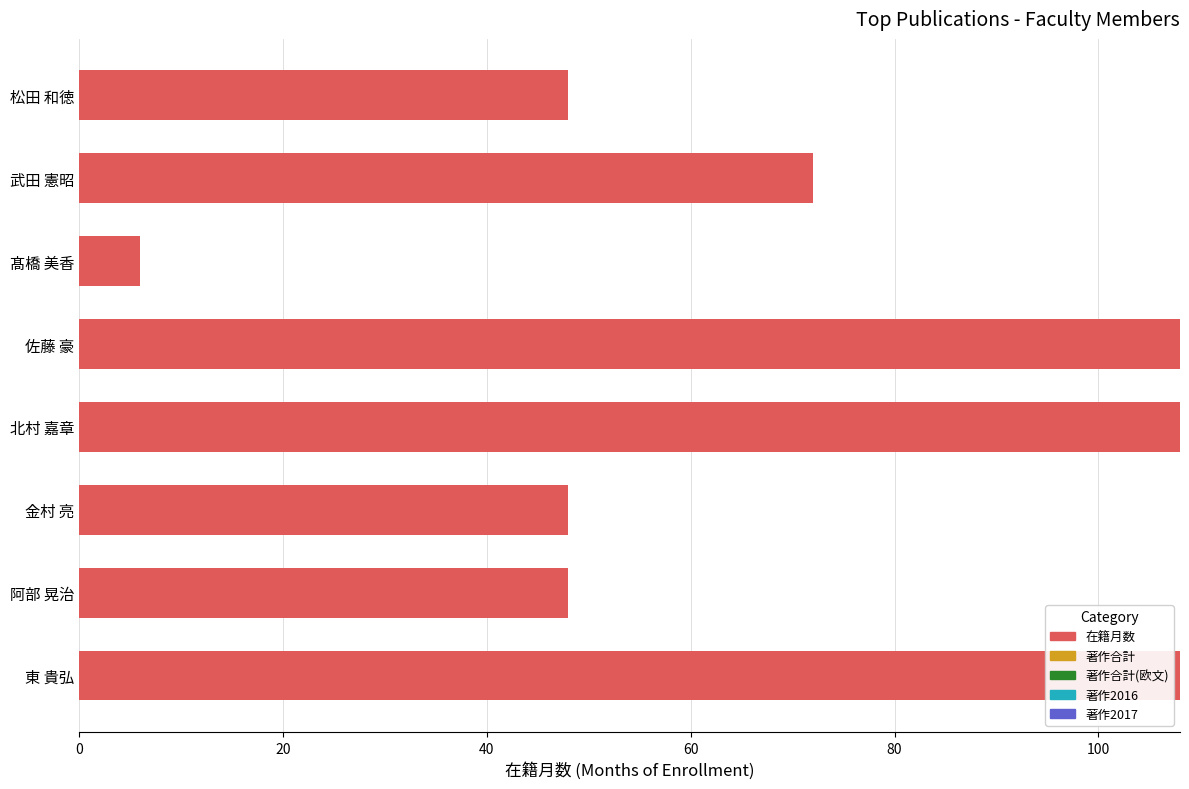

What is the maximum value shown in the chart?

108